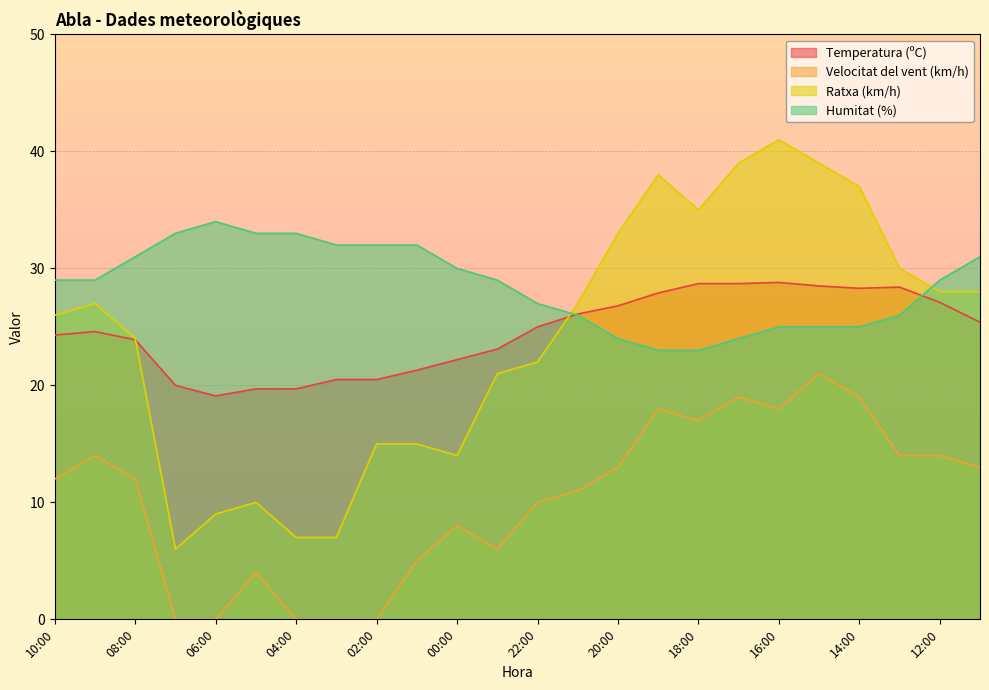

At how many categories does at least one series exceed 17?

24